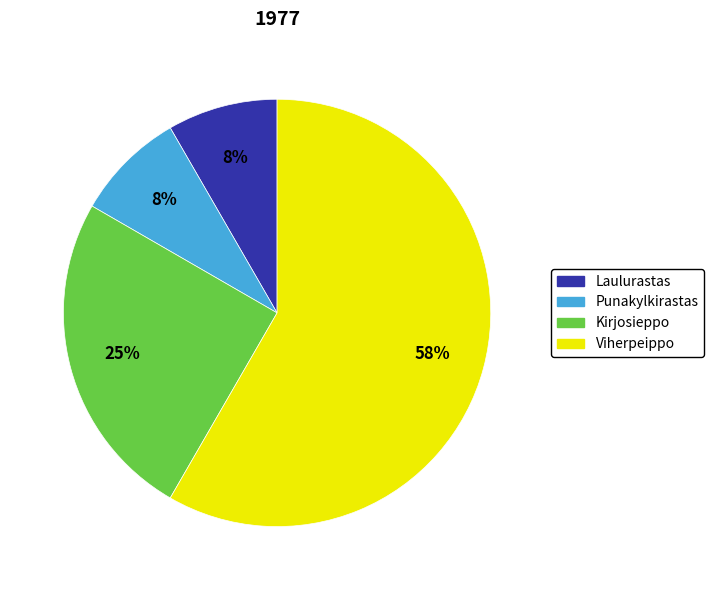

To the nearest percent, what is the average slice percentage?

25%